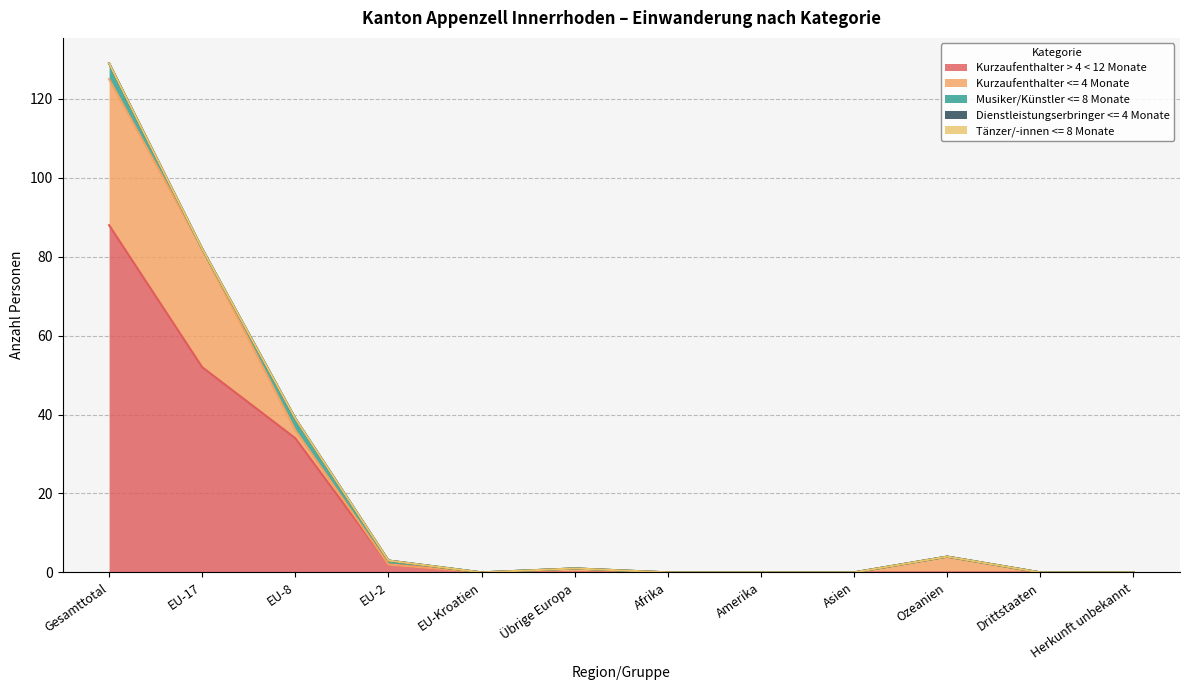

True or false: Musiker/Künstler <= 8 Monate and Kurzaufenthalter > 4 < 12 Monate intersect in this chart.

False